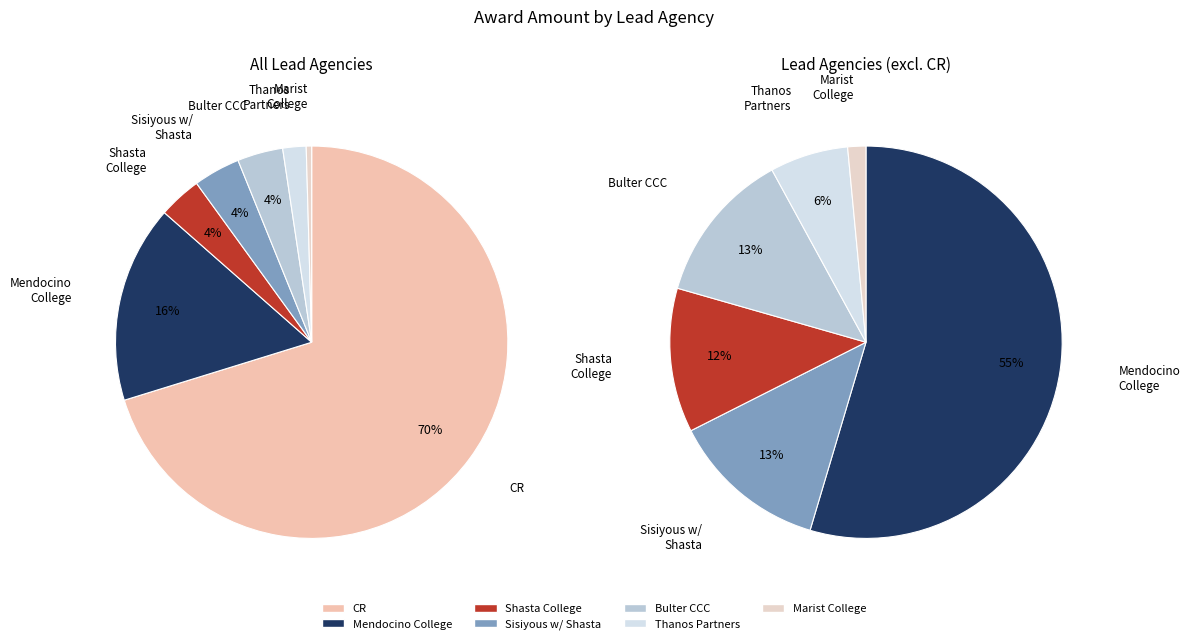

Which category accounts for the majority?

CR